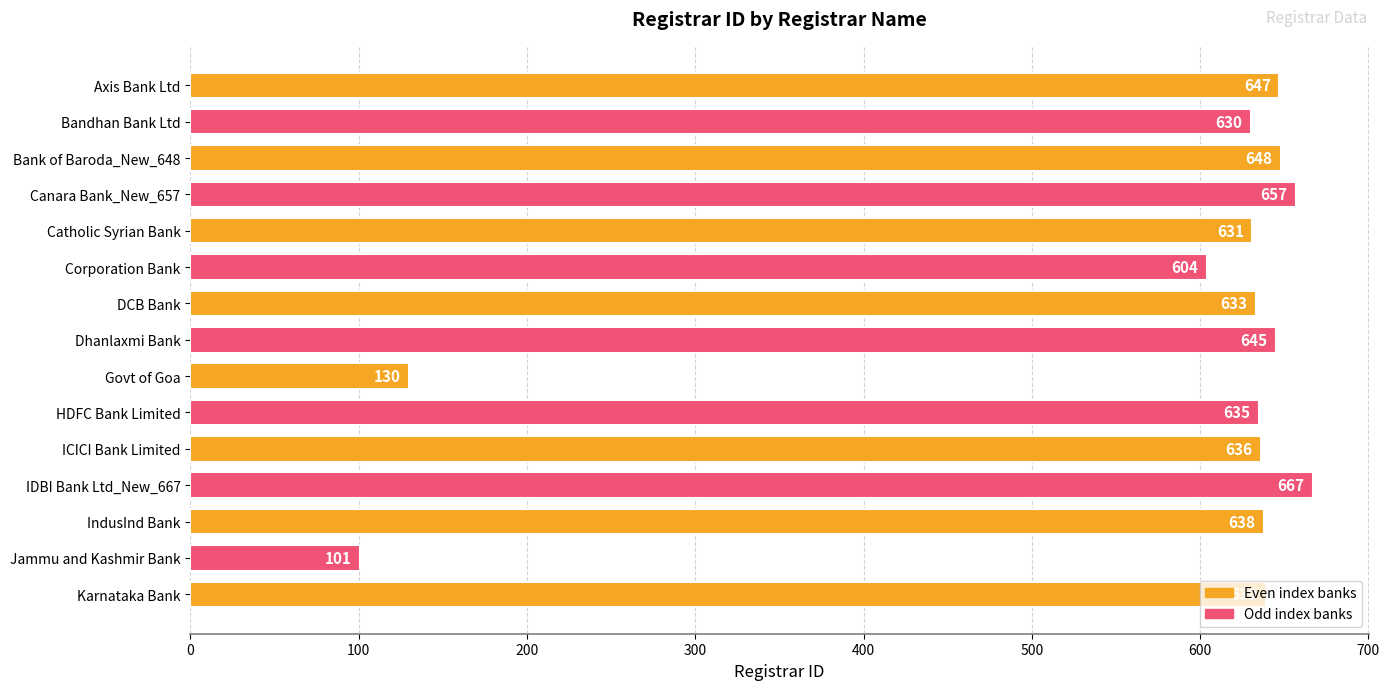

At which label is the value closest to 384?

Corporation Bank